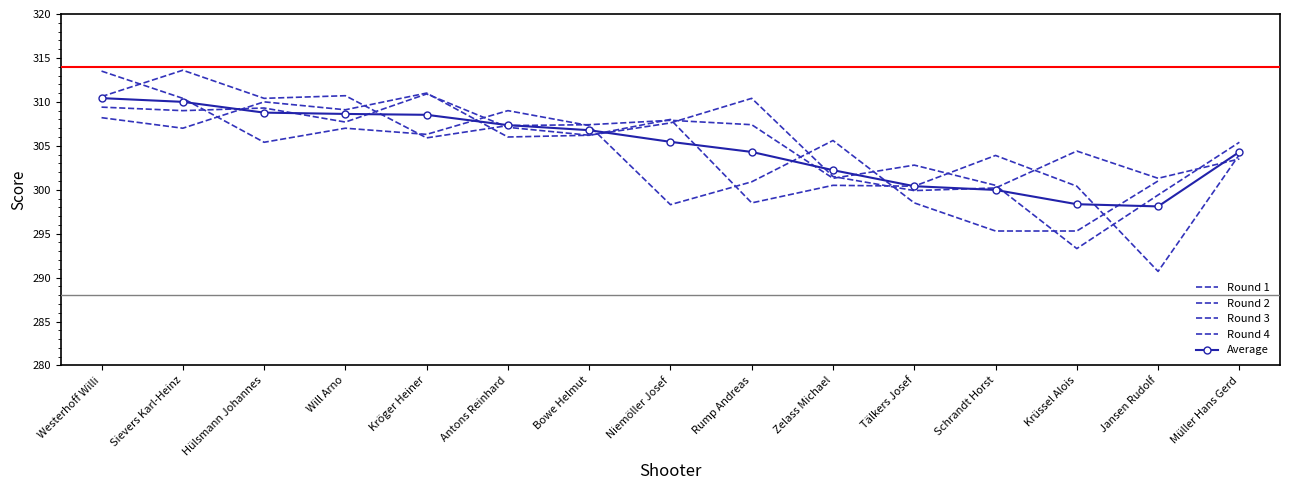

At which category is the sum across all series the highest?

Westerhoff Willi